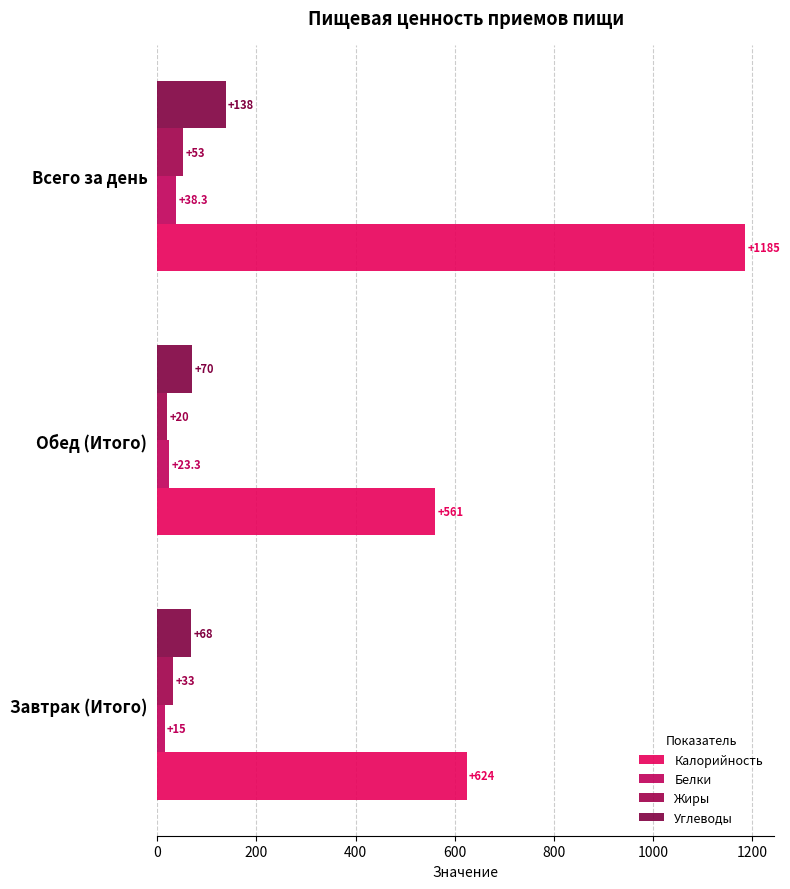

What is the sum of all Жиры values?

106.0